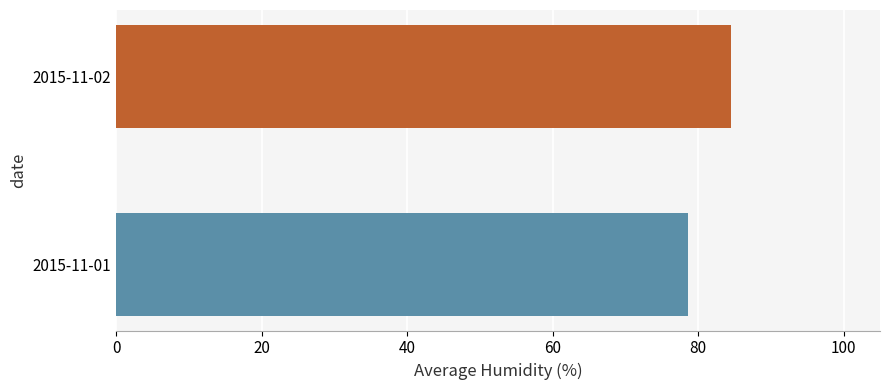

What is the sum of all values?

163.1